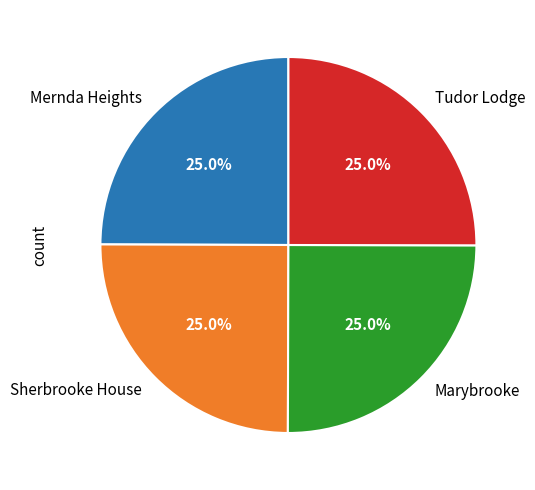

How many slices are in this pie chart?

4